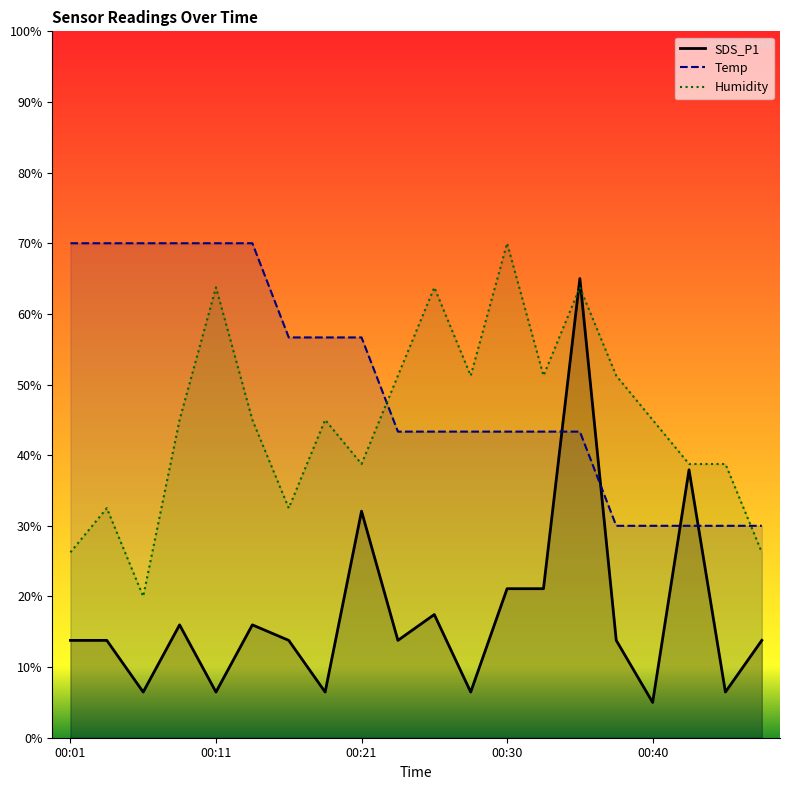

Reading right to left, extract all data points from this chart.

SDS_P1: 13.8	6.5	37.9	5.0	13.8	65.0	21.1	21.1	6.5	17.4	13.8	32.1	6.5	13.8	16.0	6.5	16.0	6.5	13.8	13.8
Temp: 30.0	30.0	30.0	30.0	30.0	43.3	43.3	43.3	43.3	43.3	43.3	56.7	56.7	56.7	70.0	70.0	70.0	70.0	70.0	70.0
Humidity: 26.2	38.7	38.7	45.0	51.2	63.7	51.2	70.0	51.2	63.7	51.2	38.7	45.0	32.5	45.0	63.7	45.0	20.0	32.5	26.2